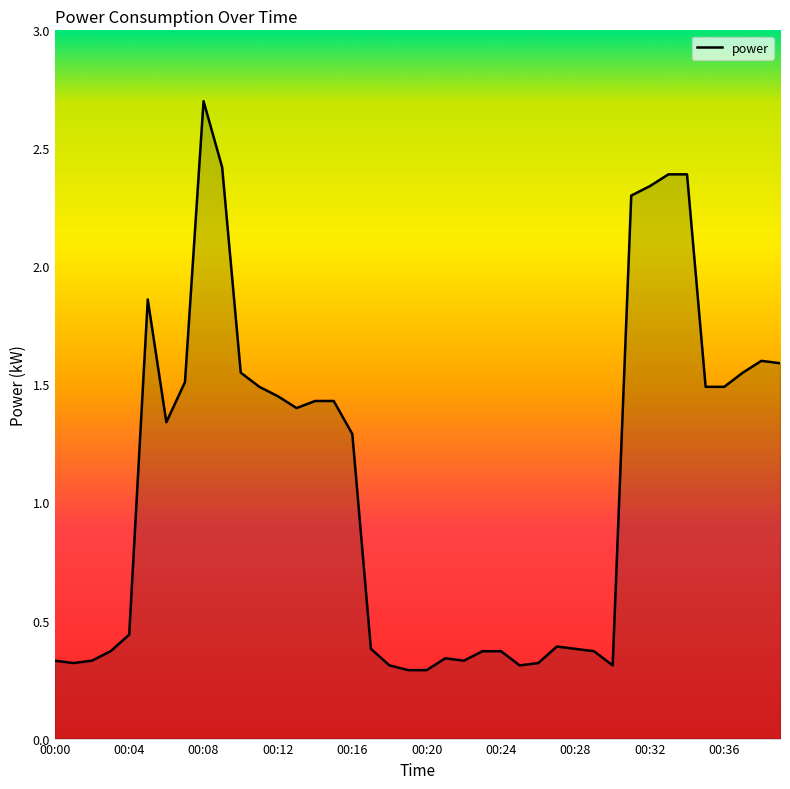

What is the maximum value shown in the chart?

2.7